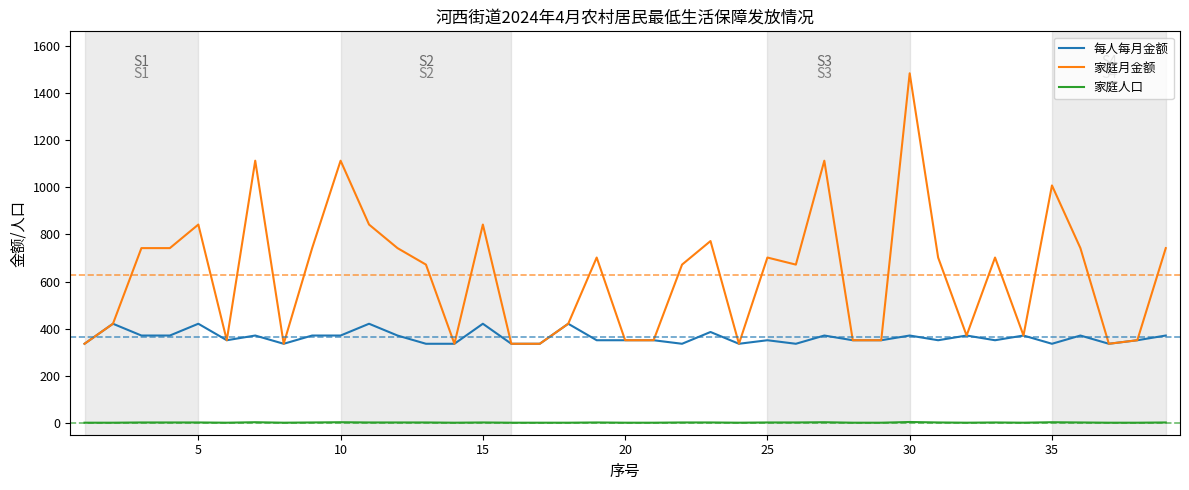

True or false: 每人每月金额 and 家庭人口 cross at least once.

False